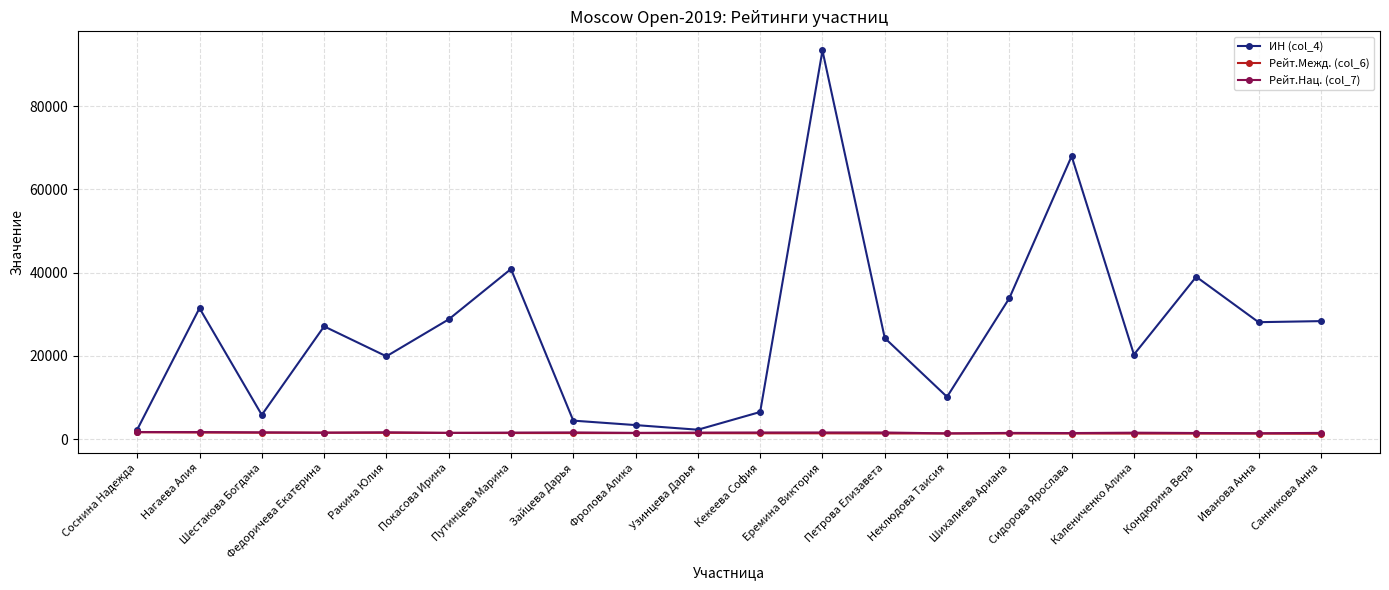

What is the difference between the highest and lowest values at Еремина Виктория?

91998